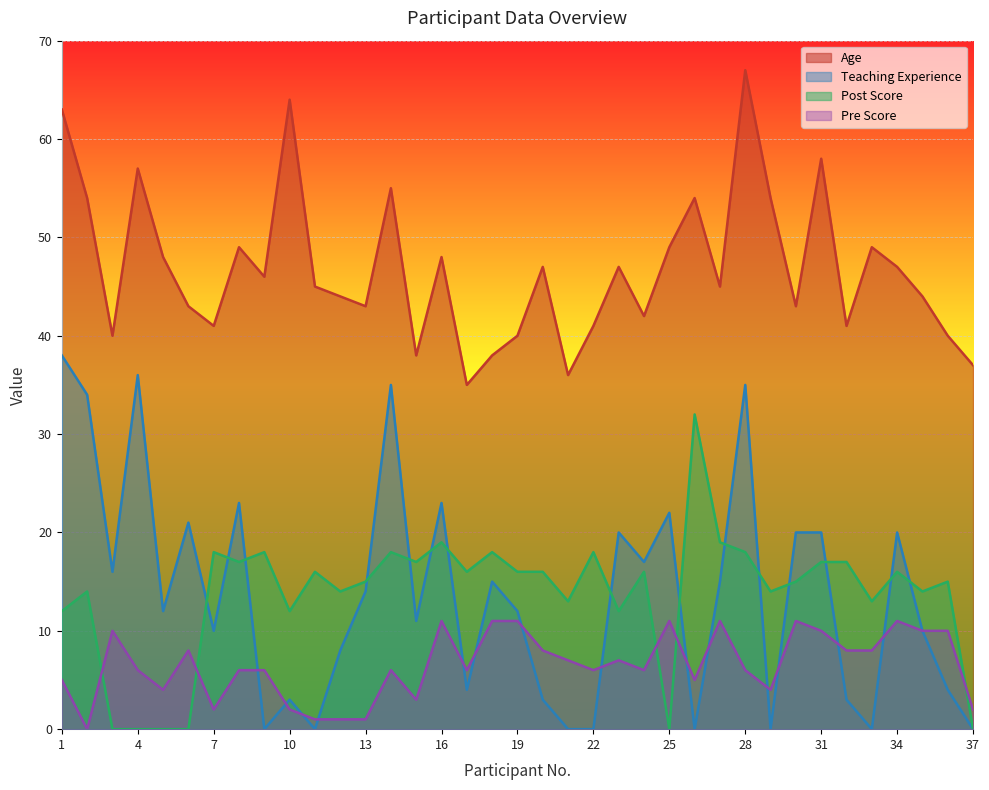

How many distinct data groups are displayed?

4